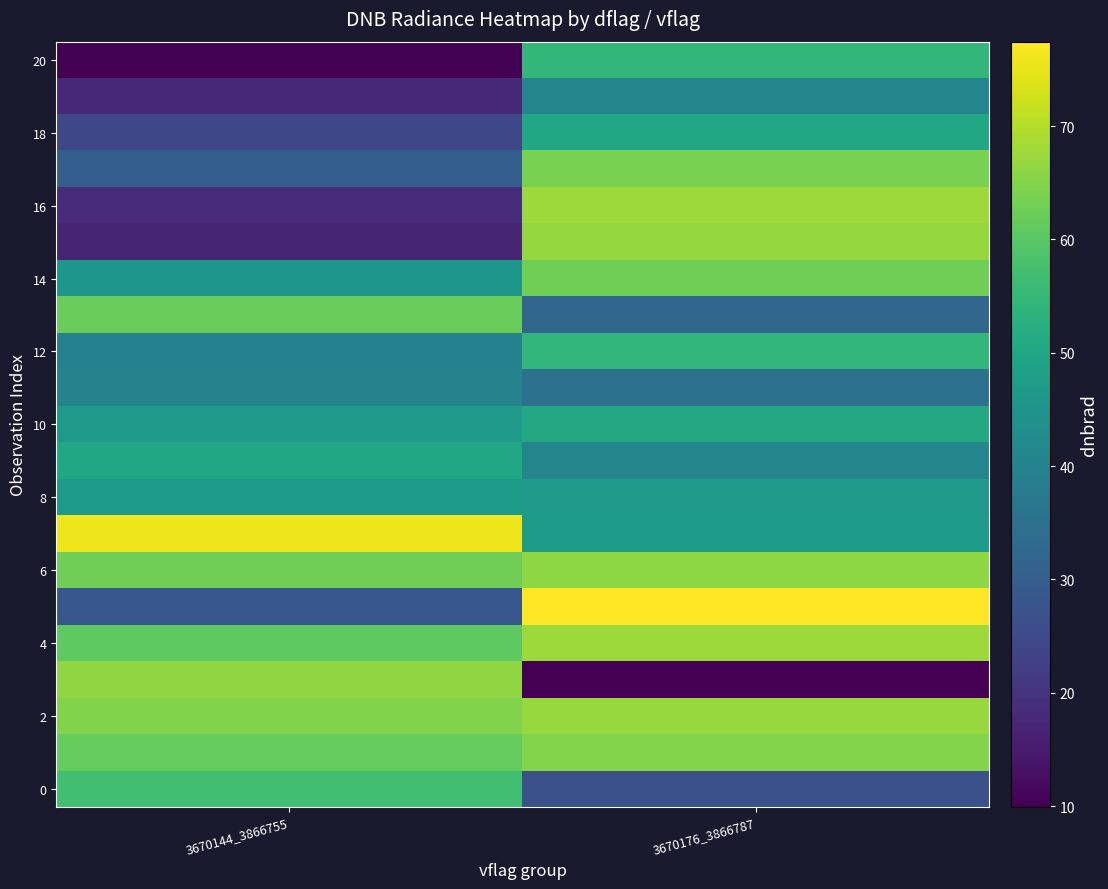

What is the total value across all series at 3670144_3866755?

924.8